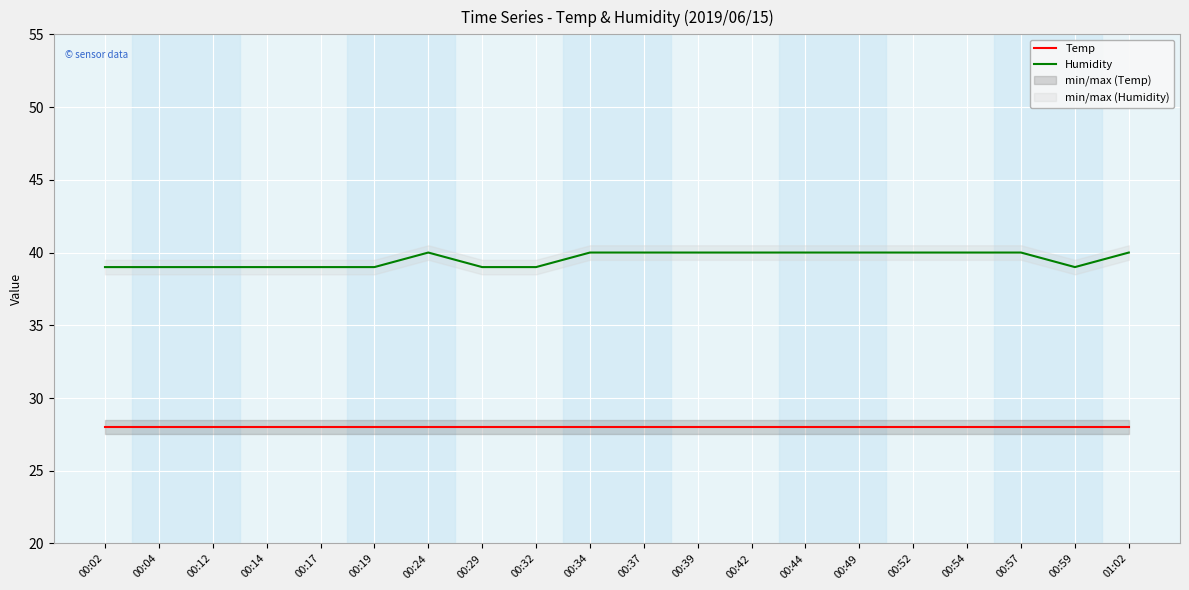

What is the spread (max minus min) of values at 00:59?

11